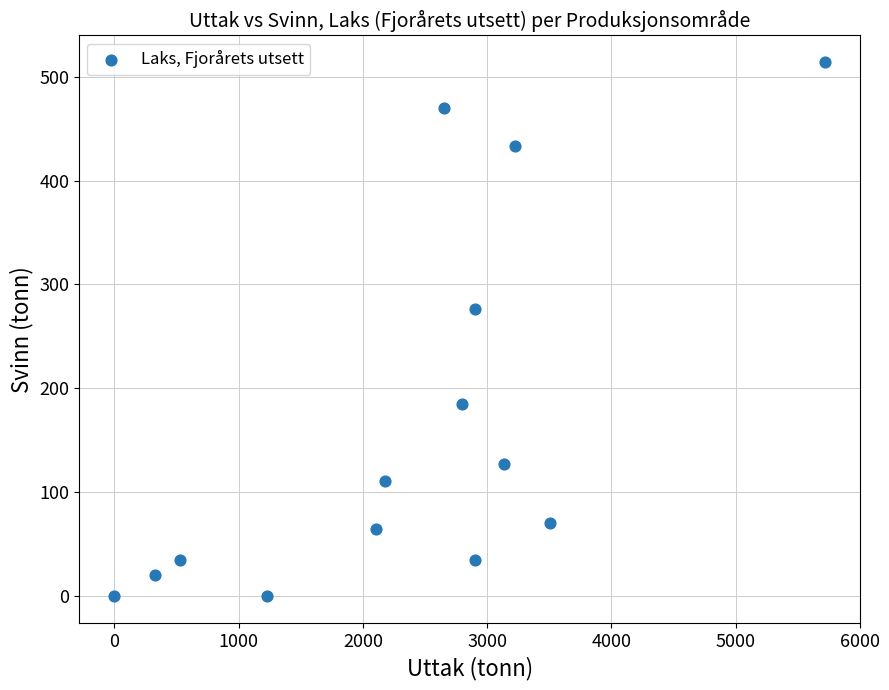

What Y value in the scatter plot is closest to 257?

276.7